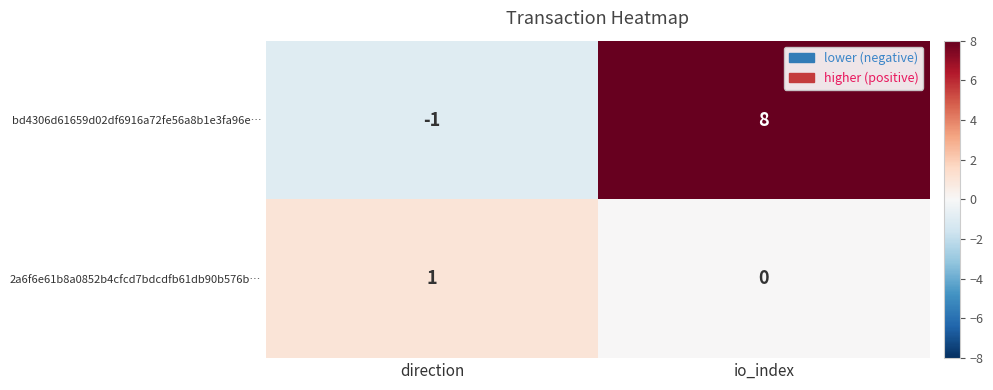

What is the total value across all series at io_index?

8